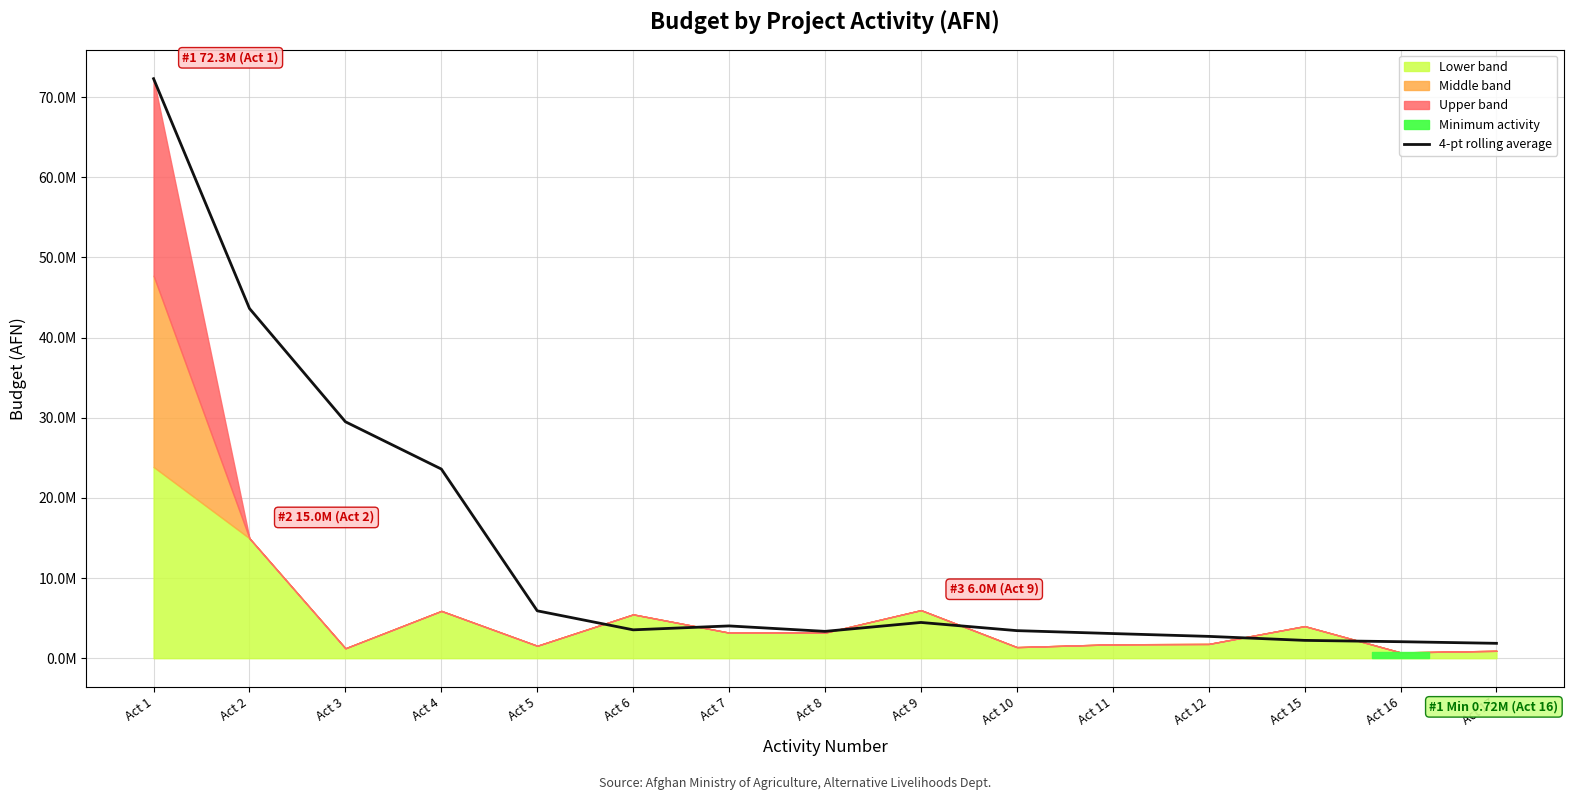

True or false: the data shows 3123342.8 at Act 5.

False